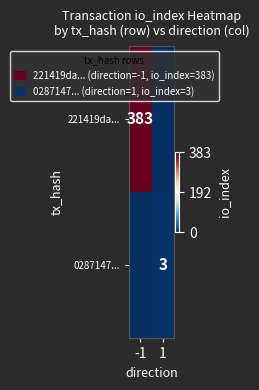

True or false: 0287147... has a value of 3 at 1.

True